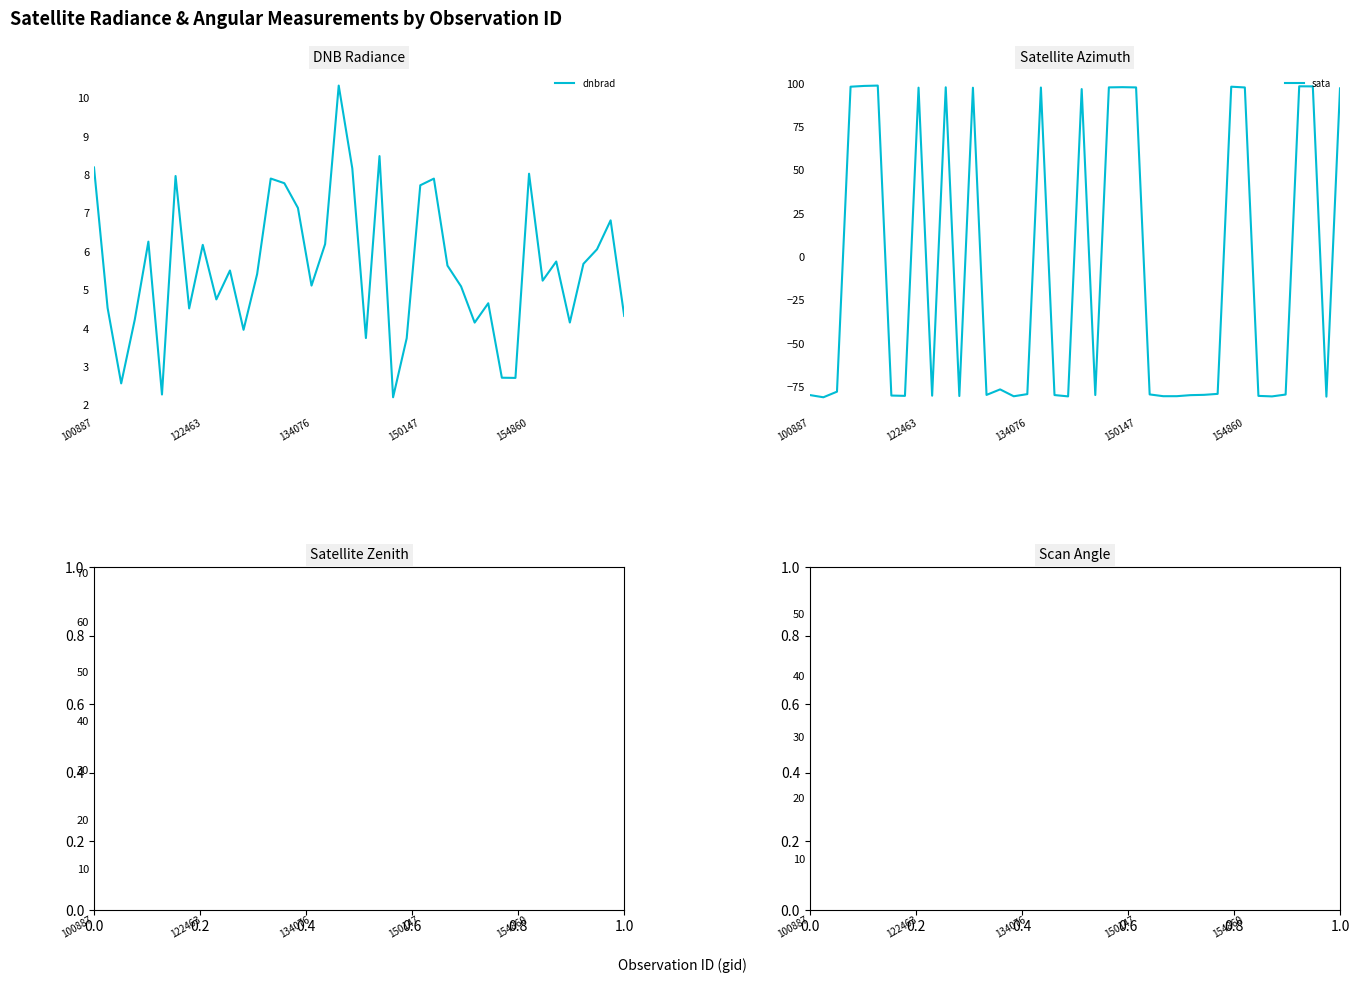

Is it true that sata equals -79.5 at 100887?

True